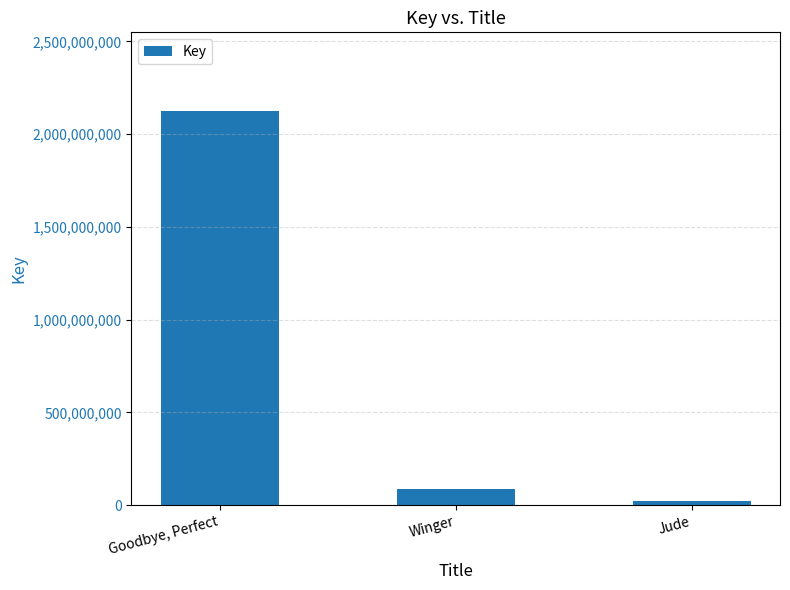

Where is the data nearest to the value 1072343878?

Winger